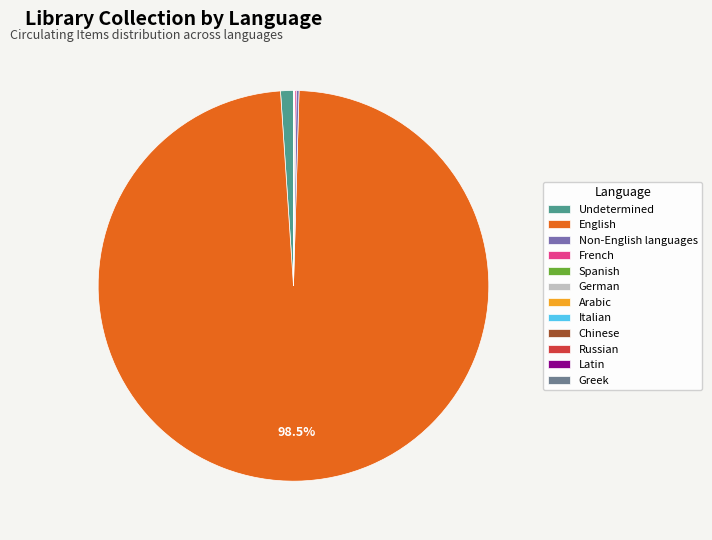

What is the majority slice?

English